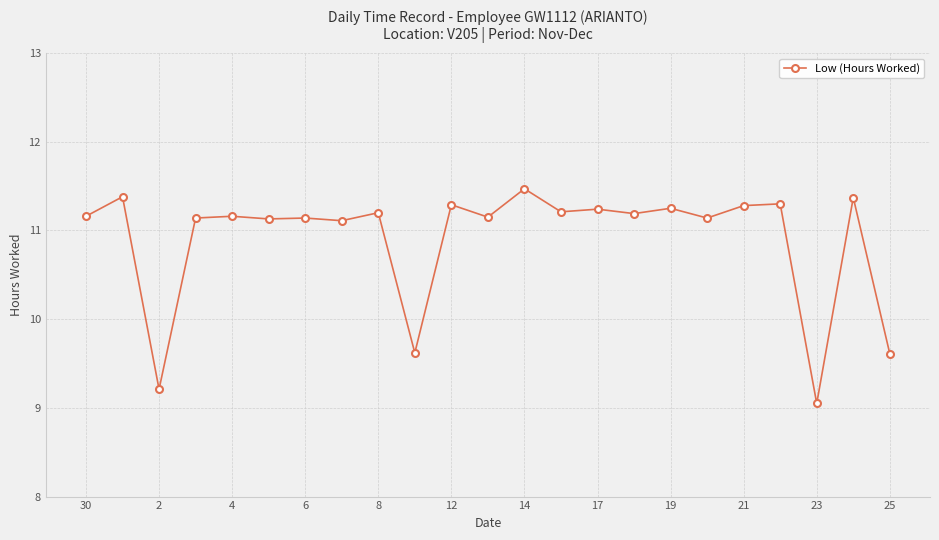

Count the number of data series in this chart.

1